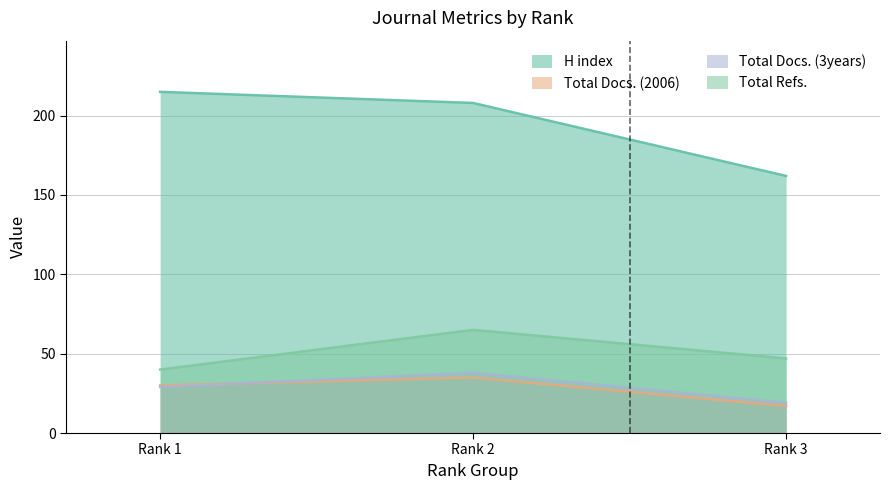

Rank the series by their maximum value, from highest to lowest.

H index, Total Refs., Total Docs. (3years), Total Docs. (2006)